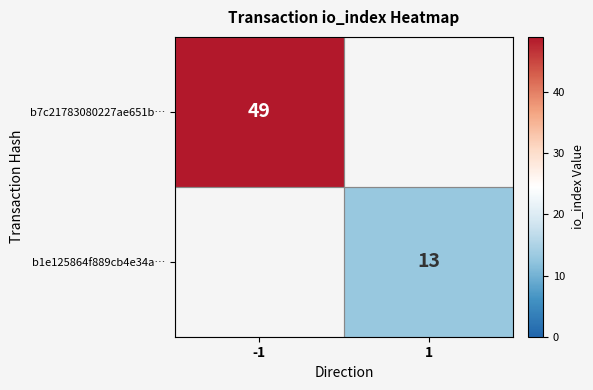

The b7c21783080227ae651b… series shows 49 at -1. True or false?

True